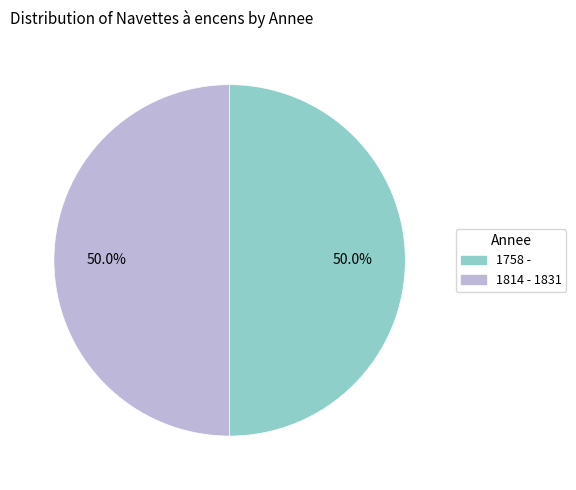

Count the number of slices in the pie.

2